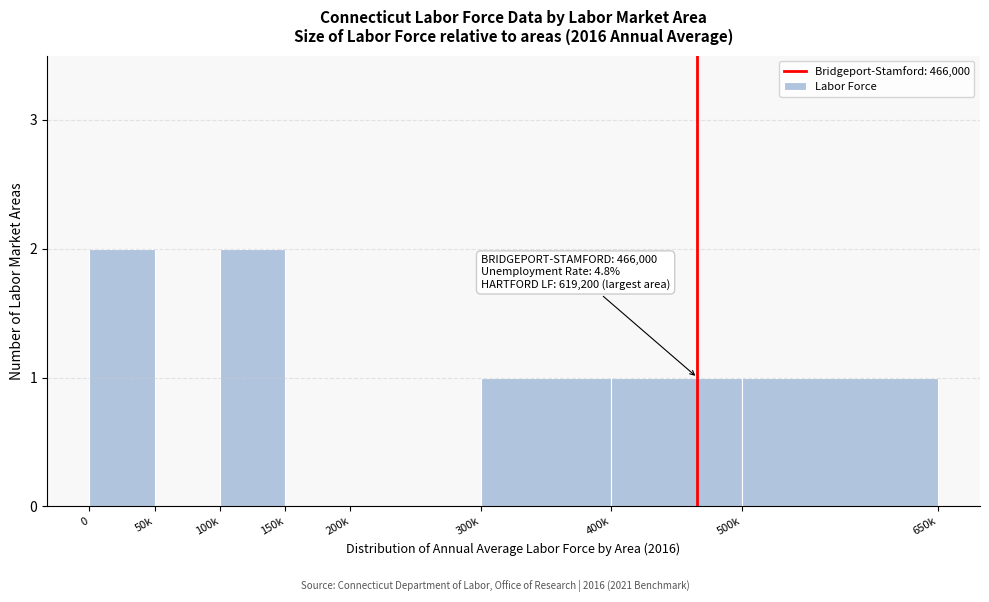

Reading left to right, extract all data points from this chart.

0=2	50k=0	100k=2	150k=0	200k=0	300k=1	400k=1	500k=1